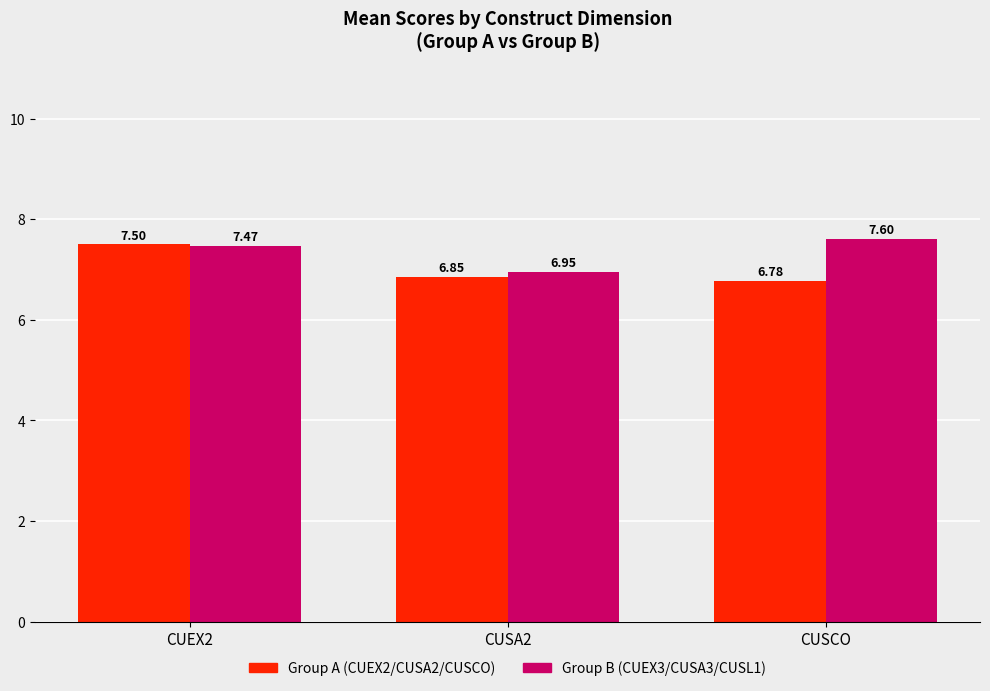

What is the difference between the maximum and minimum values in the Group A (CUEX2/CUSA2/CUSCO) series?

0.7